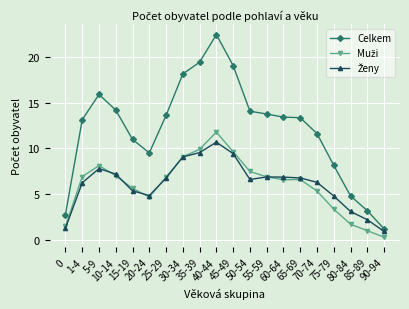

Which series has the widest spread of values?

Celkem